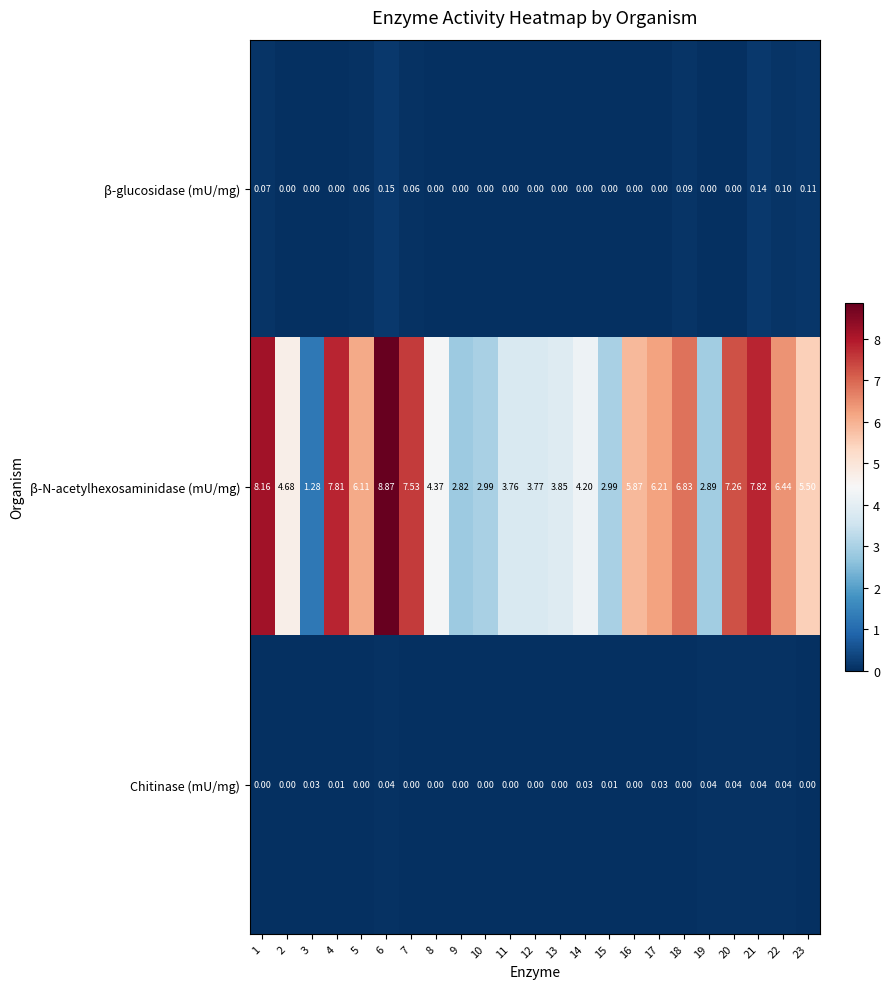

Which series has the largest range (max minus min)?

β-N-acetylhexosaminidase (mU/mg)